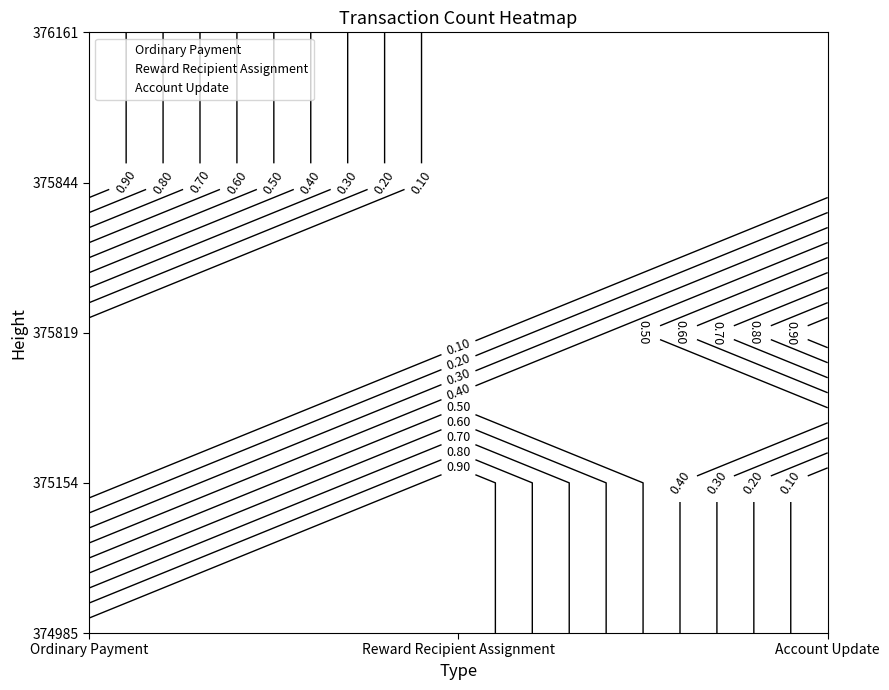

What value does the Reward Recipient Assignment series have at Reward Recipient Assignment?

1